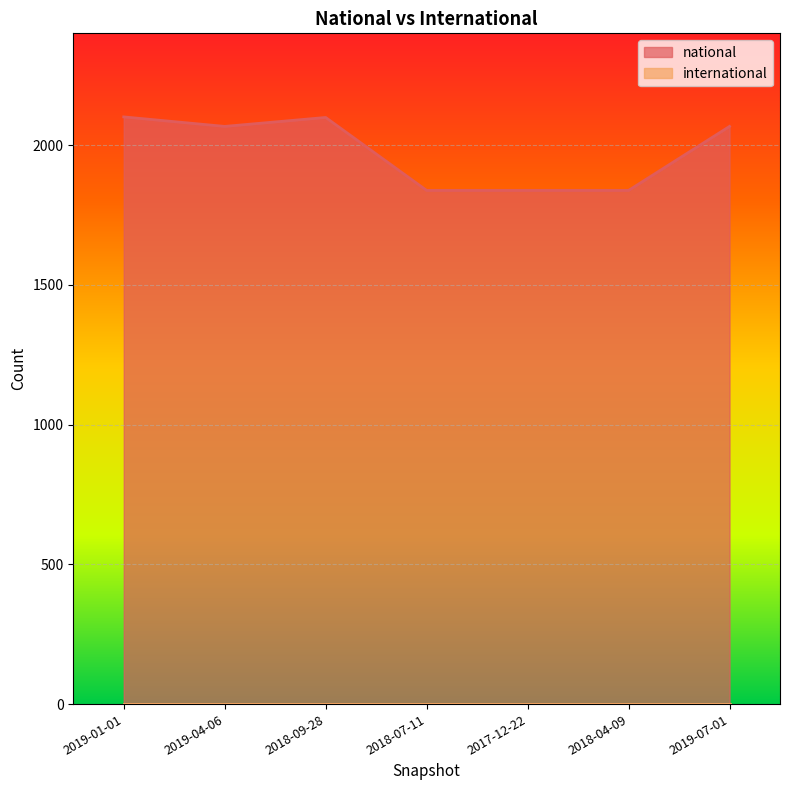

What is the difference between the second highest and second lowest values?

261